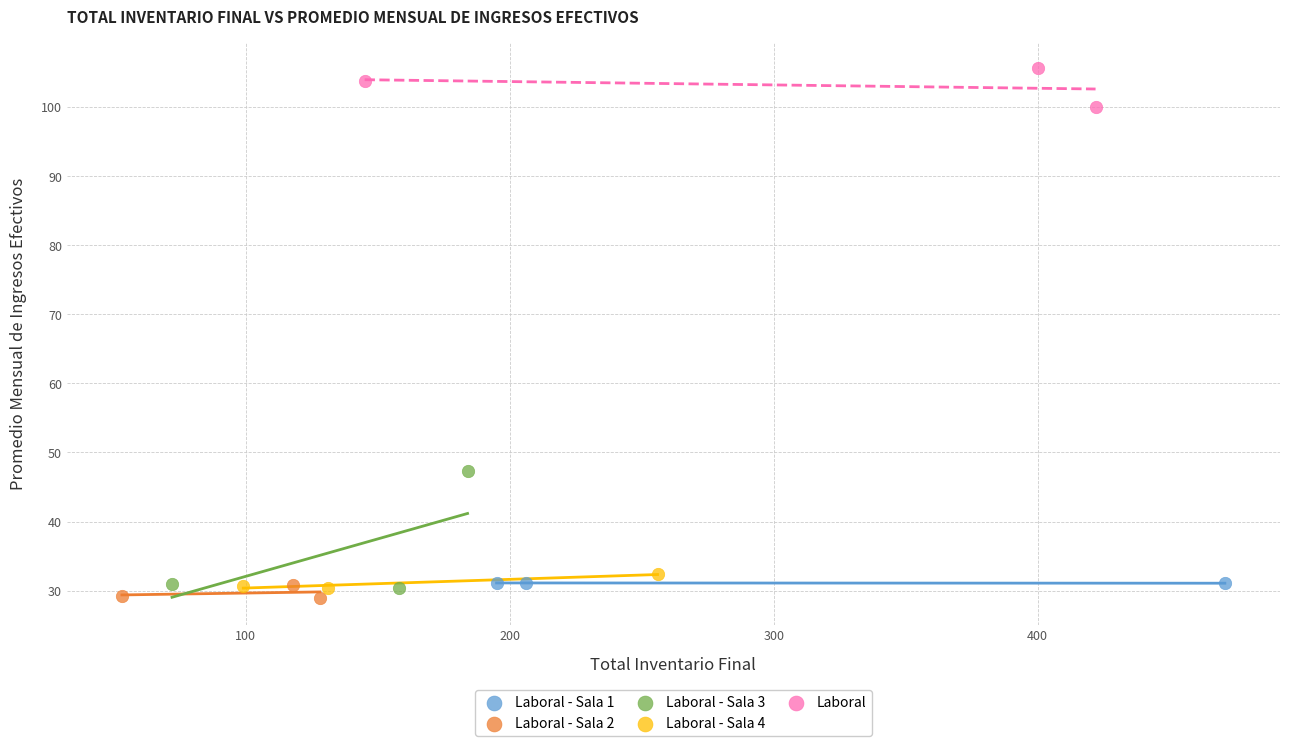

Which series reaches the maximum Y coordinate?

Laboral